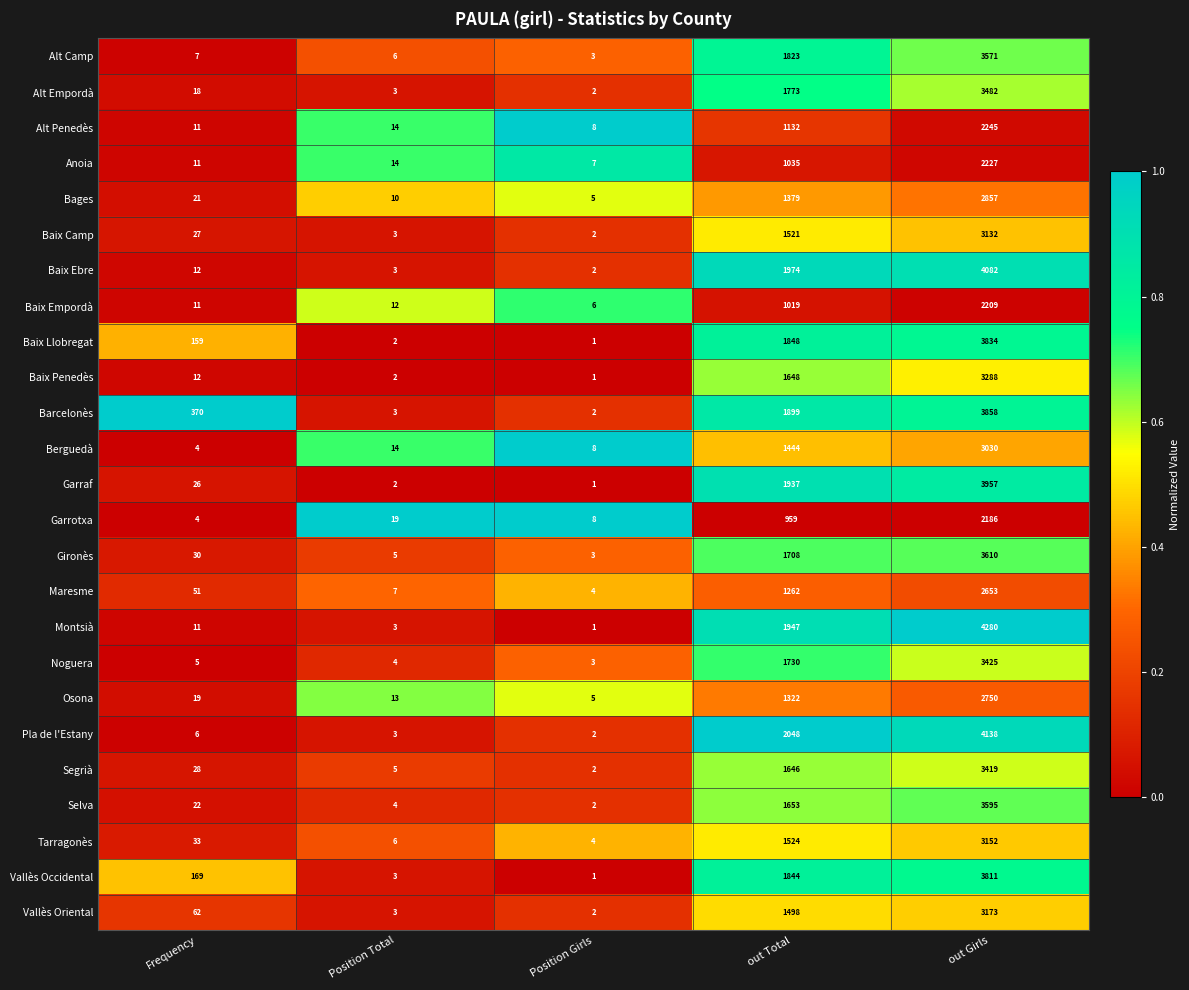

At which category is the sum across all series the highest?

out Girls